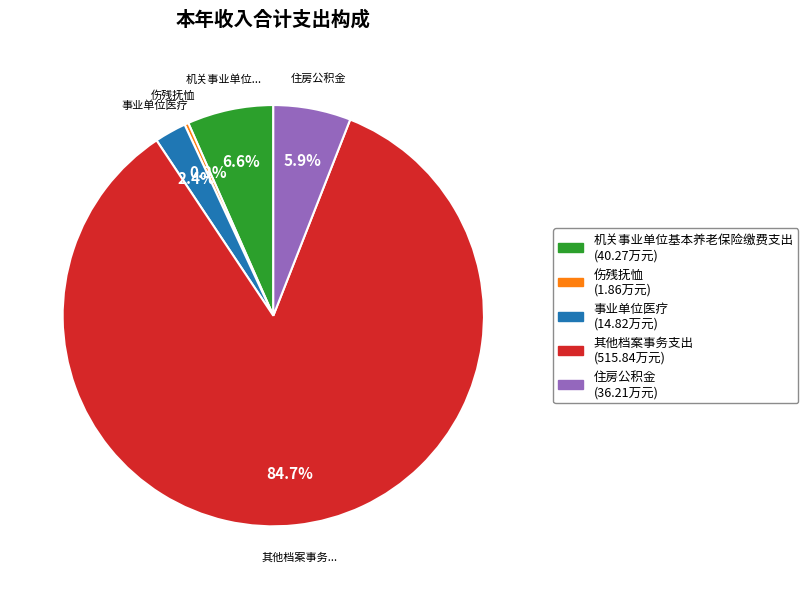

Is there any slice that represents more than half of the pie?

Yes